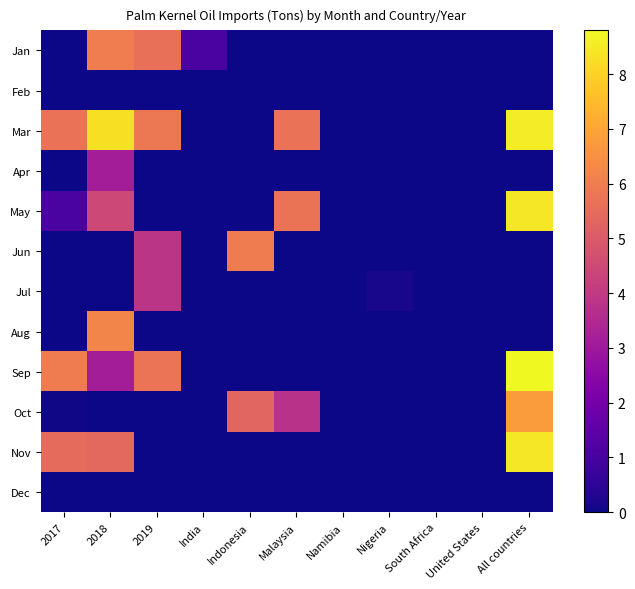

Reading left to right, extract all data points from this chart.

Jan: 2017=0.0	2018=6.0	2019=5.6	India=1.1	Indonesia=0.0	Malaysia=0.0	Namibia=0.0	Nigeria=0.0	South Africa=0.0	United States=0.0	All countries=0.0
Feb: 2017=0.0	2018=0.0	2019=0.0	India=0.0	Indonesia=0.0	Malaysia=0.0	Namibia=0.0	Nigeria=0.0	South Africa=0.0	United States=0.0	All countries=0.0
Mar: 2017=5.7	2018=8.3	2019=5.8	India=0.0	Indonesia=0.0	Malaysia=5.7	Namibia=0.0	Nigeria=0.0	South Africa=0.0	United States=0.0	All countries=8.5
Apr: 2017=0.0	2018=3.1	2019=0.0	India=0.0	Indonesia=0.0	Malaysia=0.0	Namibia=0.0	Nigeria=0.0	South Africa=0.0	United States=0.0	All countries=0.0
May: 2017=1.1	2018=4.4	2019=0.0	India=0.0	Indonesia=0.0	Malaysia=5.7	Namibia=0.0	Nigeria=0.0	South Africa=0.0	United States=0.0	All countries=8.4
Jun: 2017=0.0	2018=0.0	2019=3.9	India=0.0	Indonesia=6.0	Malaysia=0.0	Namibia=0.0	Nigeria=0.0	South Africa=0.0	United States=0.0	All countries=0.0
Jul: 2017=0.0	2018=0.0	2019=3.9	India=0.0	Indonesia=0.0	Malaysia=0.0	Namibia=0.0	Nigeria=0.1	South Africa=0.0	United States=0.0	All countries=0.0
Aug: 2017=0.0	2018=6.2	2019=0.0	India=0.0	Indonesia=0.0	Malaysia=0.0	Namibia=0.0	Nigeria=0.0	South Africa=0.0	United States=0.0	All countries=0.0
Sep: 2017=6.0	2018=3.1	2019=5.8	India=0.0	Indonesia=0.0	Malaysia=0.0	Namibia=0.0	Nigeria=0.0	South Africa=0.0	United States=0.0	All countries=8.8
Oct: 2017=0.0	2018=0.0	2019=0.0	India=0.0	Indonesia=5.3	Malaysia=3.8	Namibia=0.0	Nigeria=0.0	South Africa=0.0	United States=0.0	All countries=6.8
Nov: 2017=5.5	2018=5.4	2019=0.0	India=0.0	Indonesia=0.0	Malaysia=0.0	Namibia=0.0	Nigeria=0.0	South Africa=0.0	United States=0.0	All countries=8.4
Dec: 2017=0.0	2018=0.0	2019=0.0	India=0.0	Indonesia=0.0	Malaysia=0.0	Namibia=0.0	Nigeria=0.0	South Africa=0.0	United States=0.0	All countries=0.0